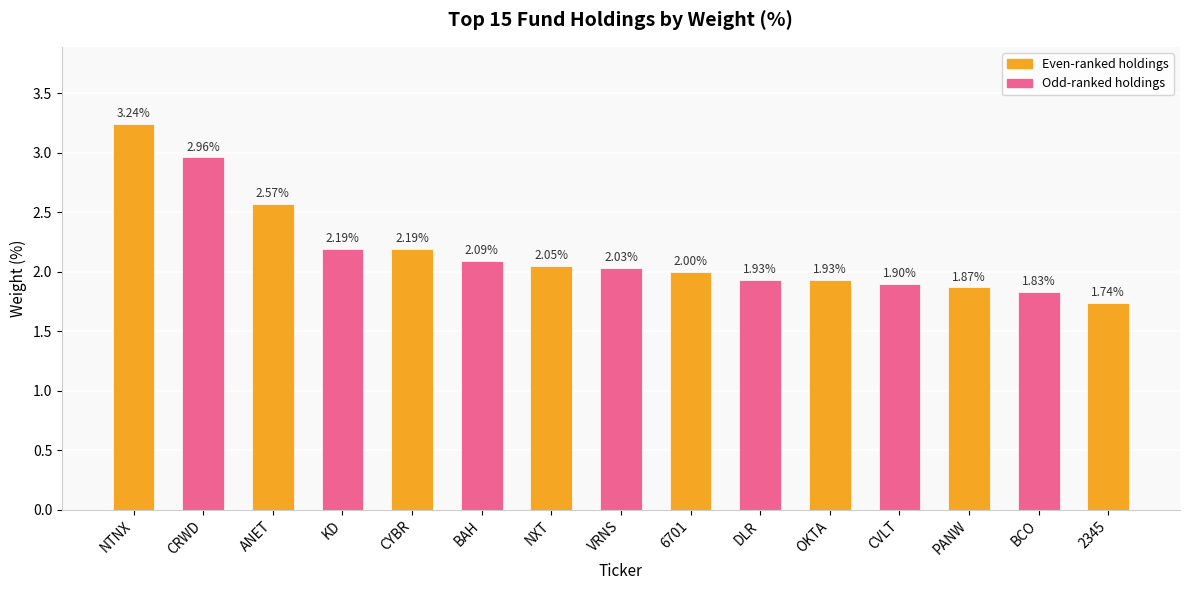

What is the value of the 8th bar from the left?

2.0